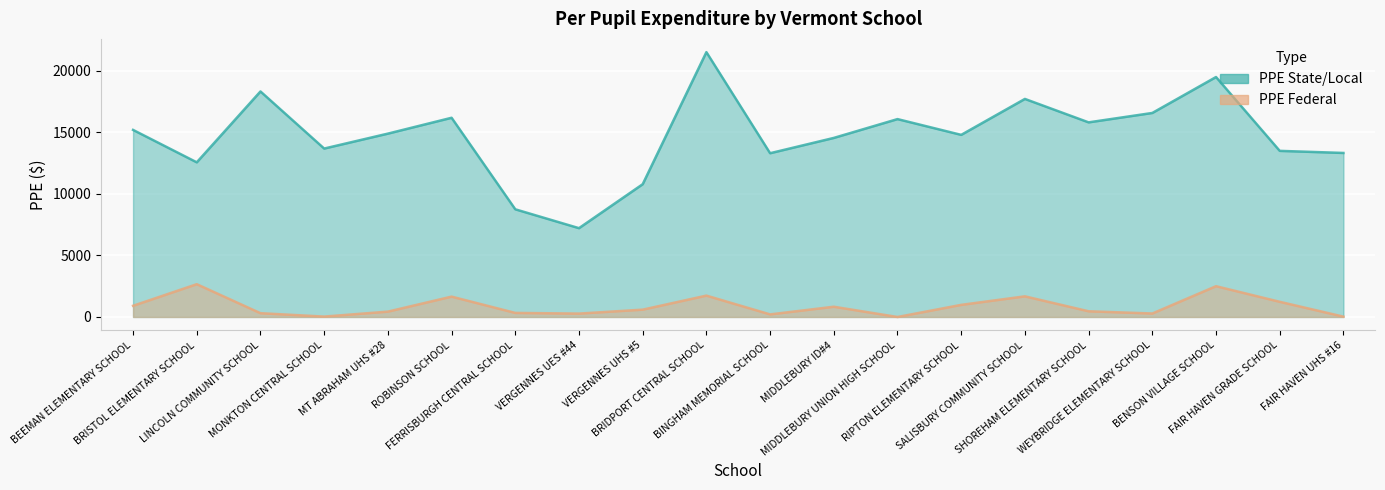

What is the label of the 16th point from the left?

SHOREHAM ELEMENTARY SCHOOL